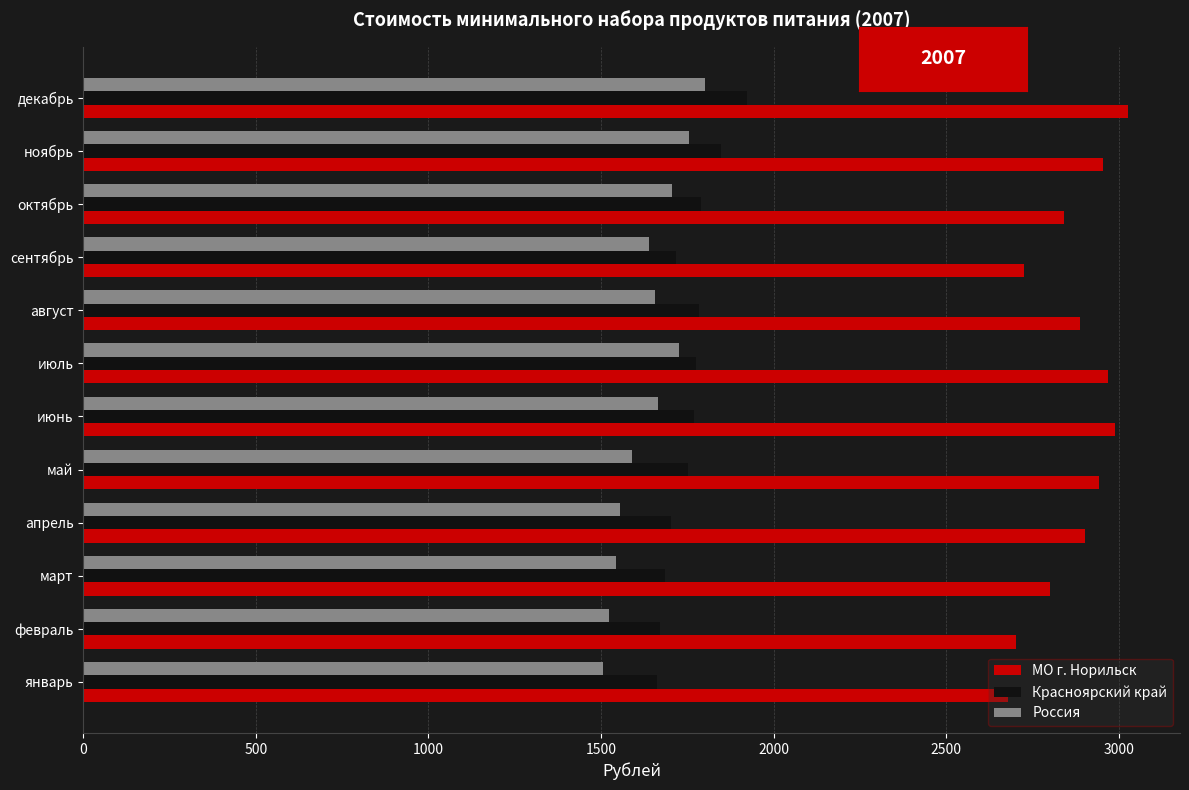

At how many categories does at least one series exceed 1632?

12